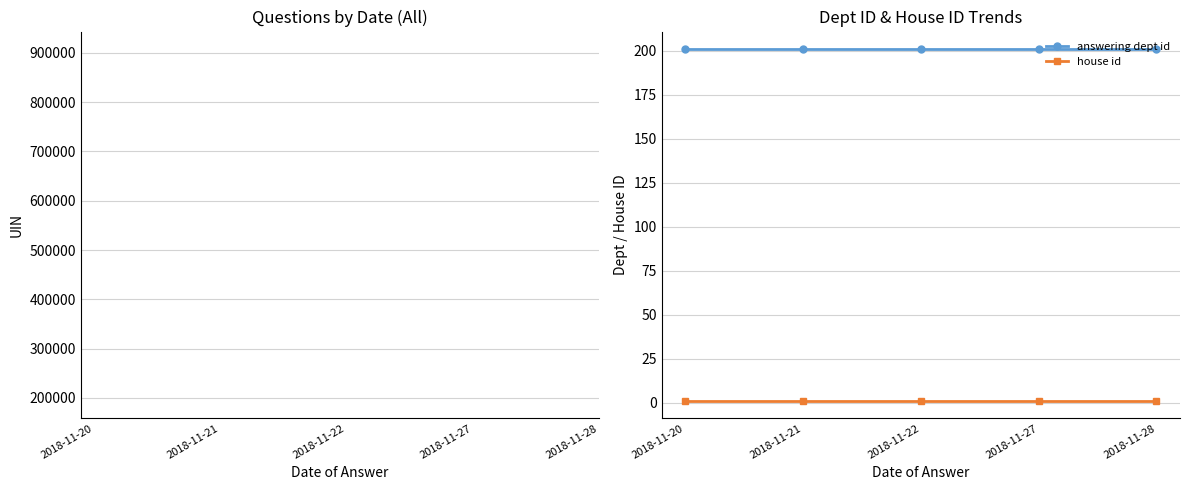

At which label does house id reach its peak?

2018-11-20